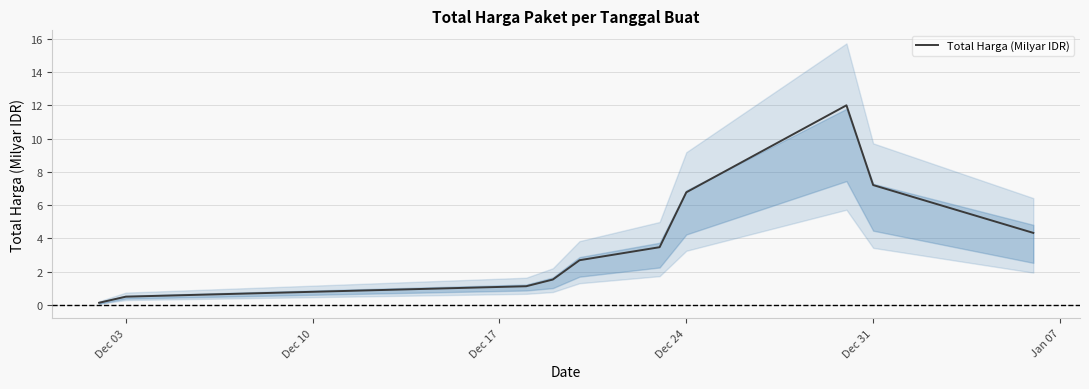

How many data points are less than 3?

5